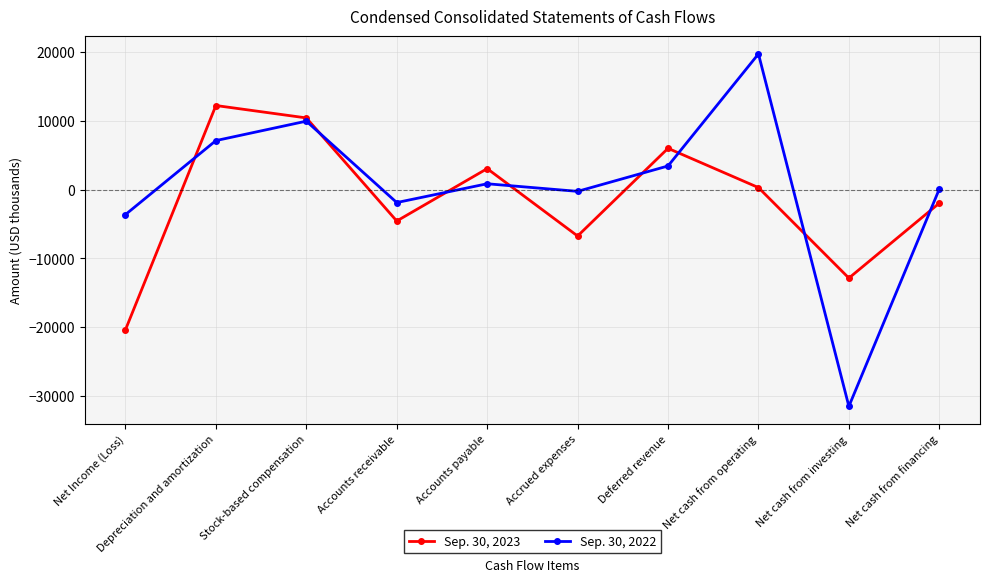

True or false: Sep. 30, 2023 and Sep. 30, 2022 cross at least once.

True